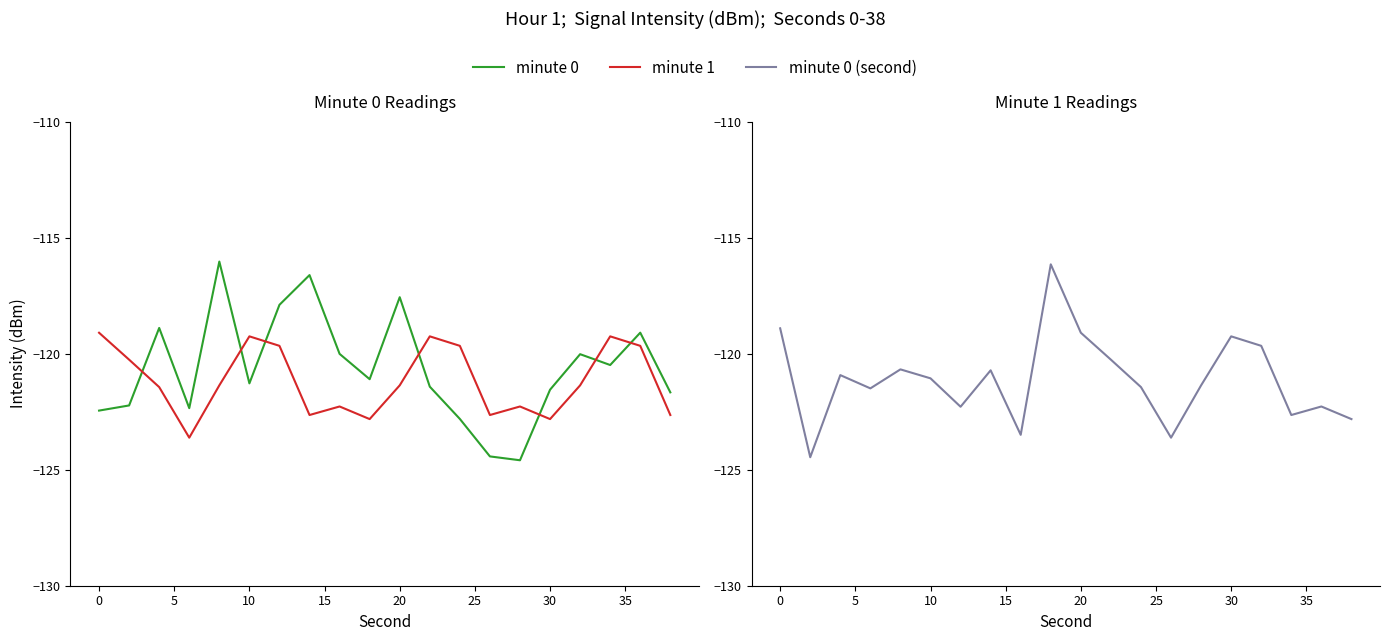

What is the value of the minute 1 point at the 2nd from the left?

-120.3